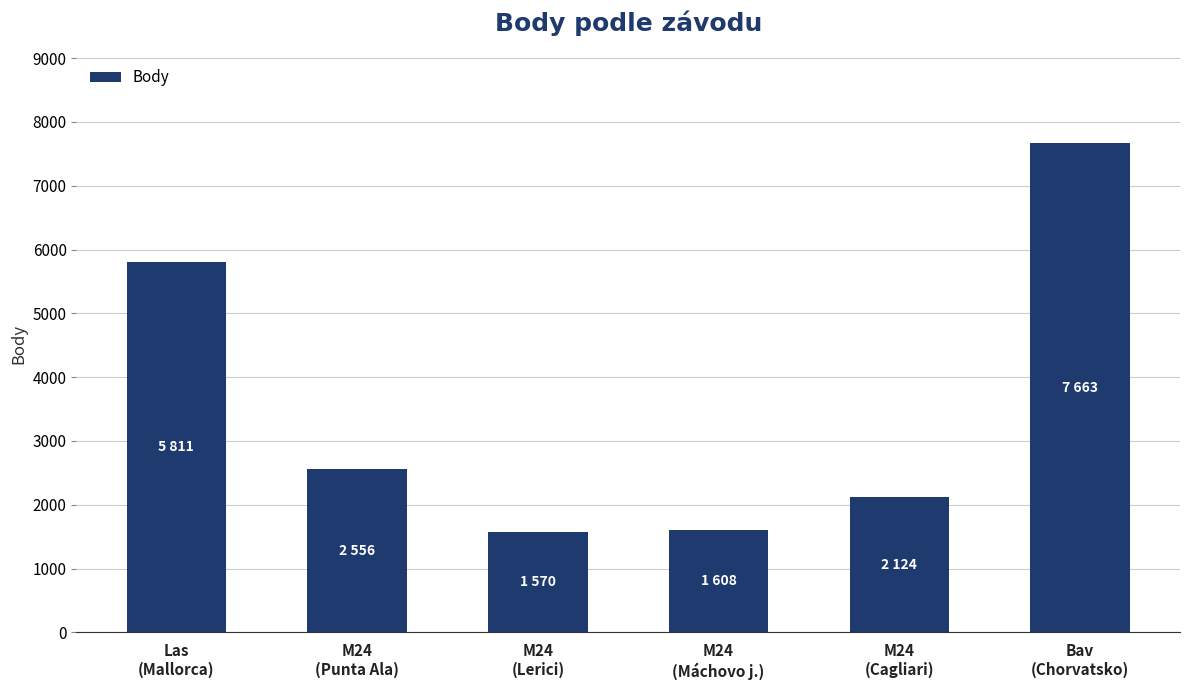

What is the maximum value shown in the chart?

7663